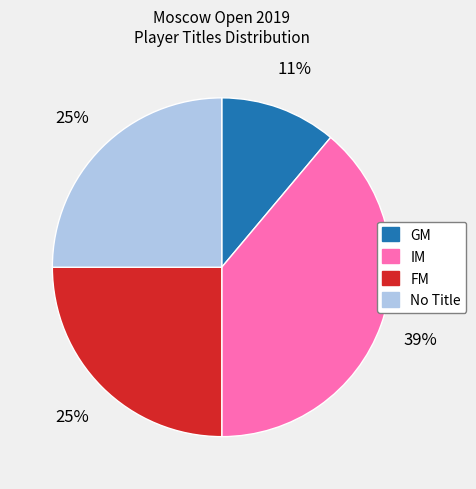

To the nearest percent, what is the difference between the largest and smallest slice percentages?

28%